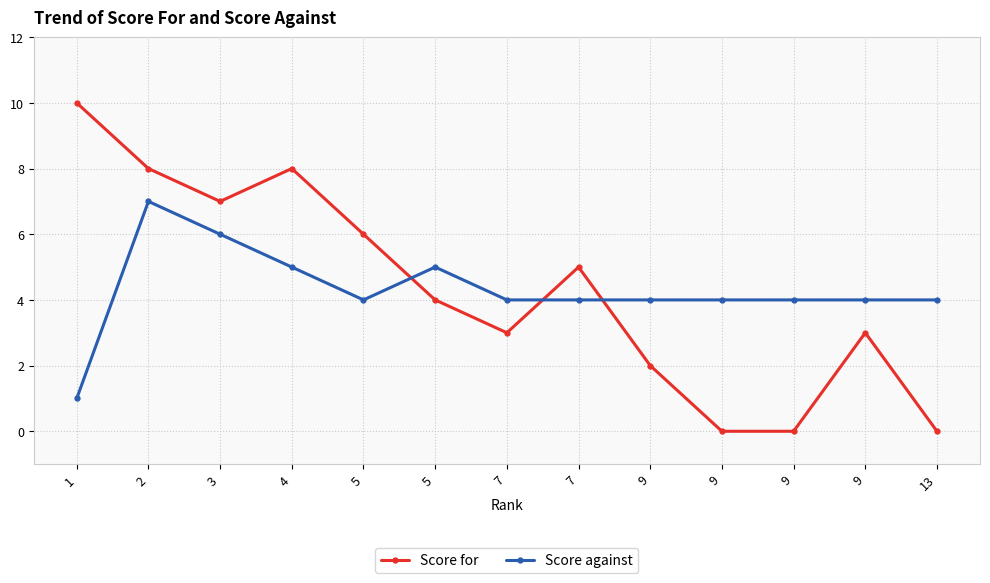

At which label does Score against reach its minimum?

1